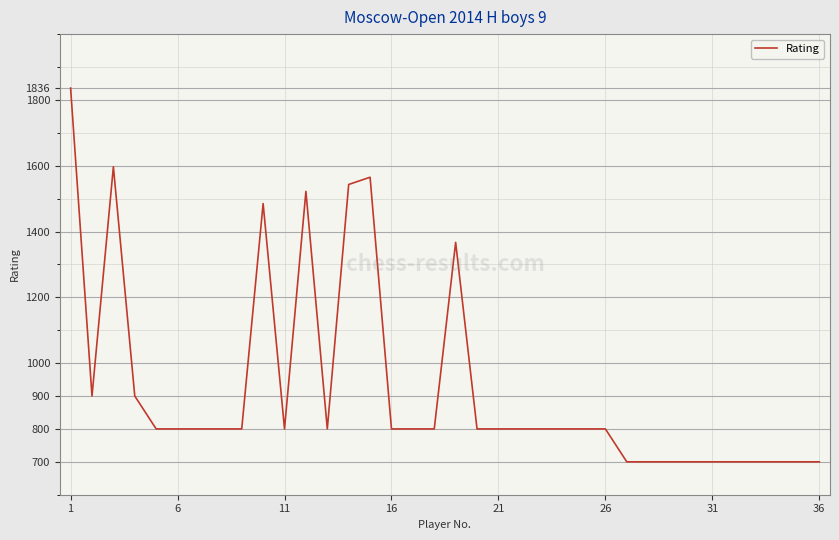

What is the difference between the maximum and minimum values?

1136